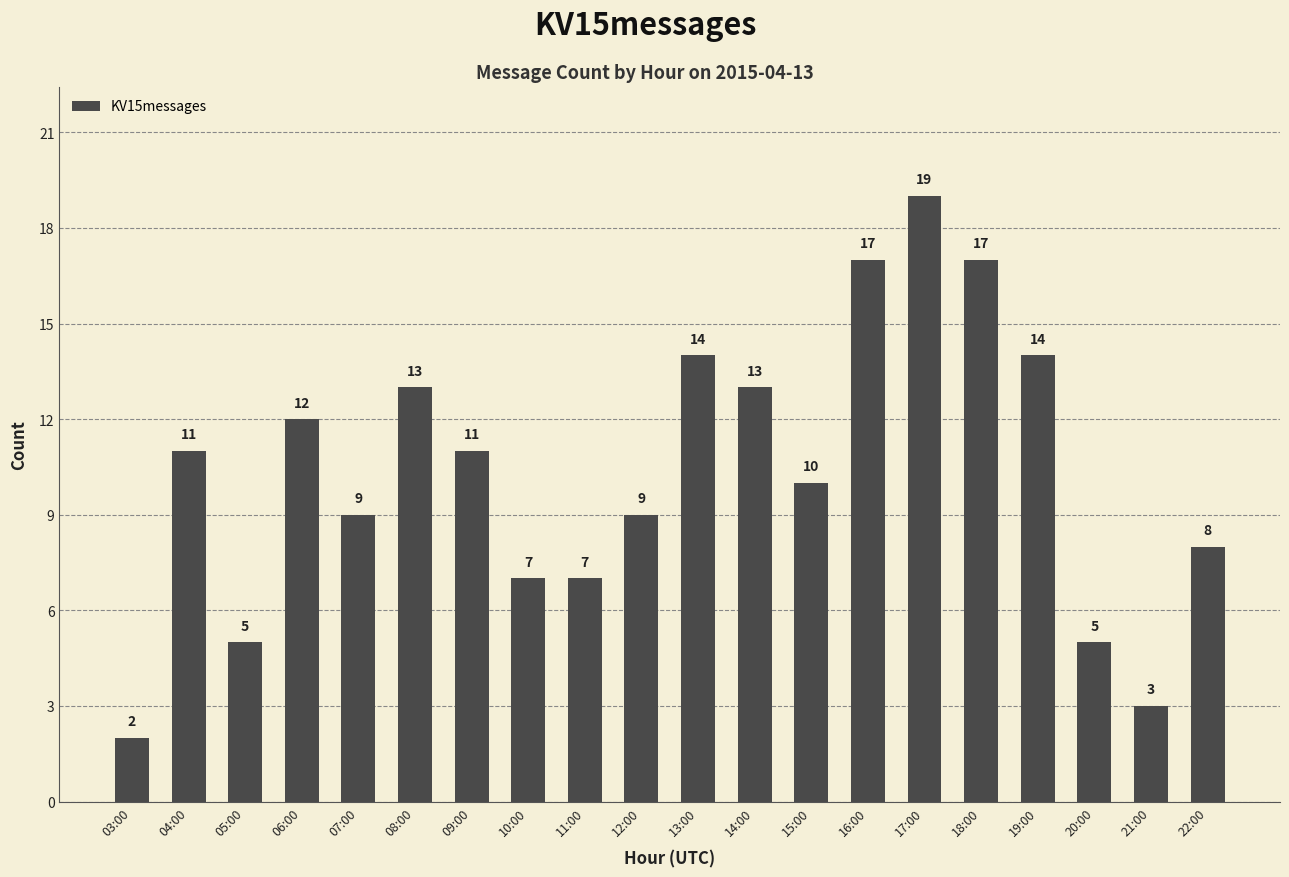

What is the sum of the values at 06:00 and 20:00?

17